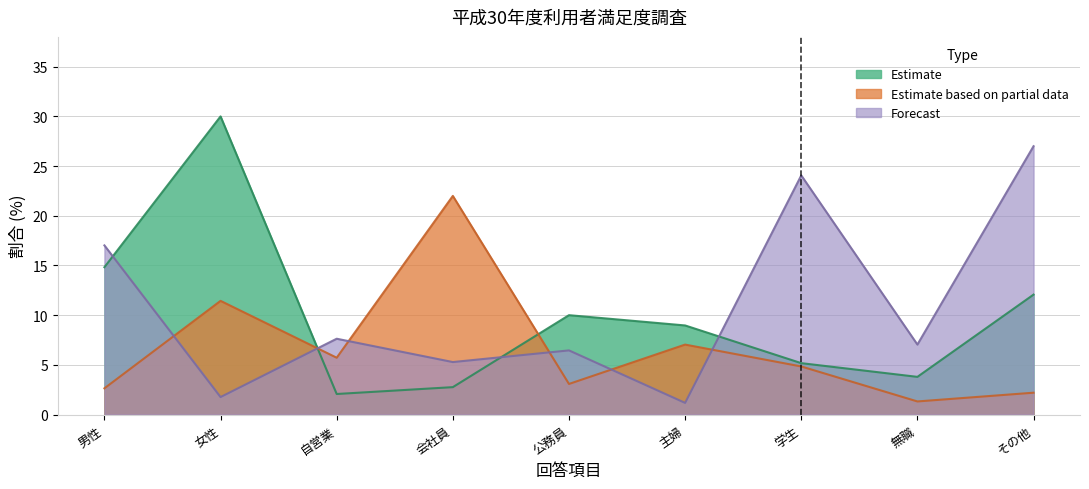

At which label does Estimate based on partial data first exceed 4?

女性